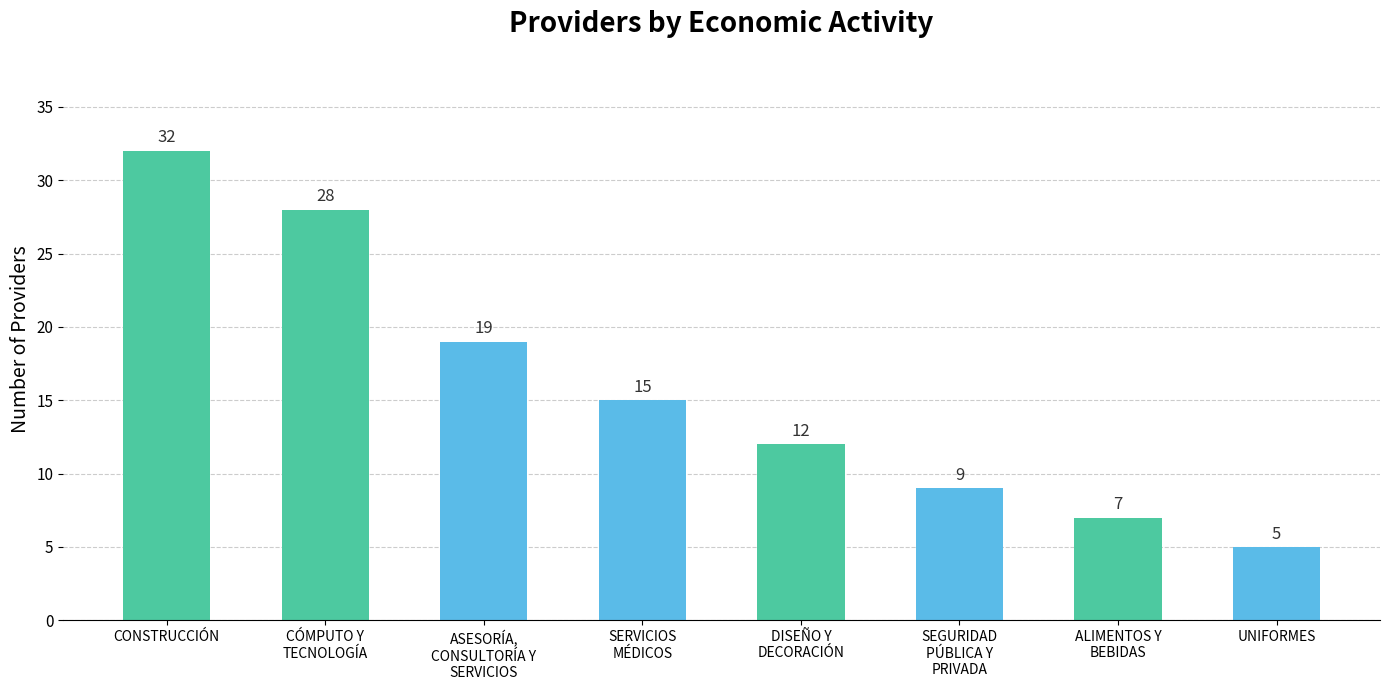

Rank the categories by value from lowest to highest.

UNIFORMES, ALIMENTOS Y
BEBIDAS, SEGURIDAD
PÚBLICA Y
PRIVADA, DISEÑO Y
DECORACIÓN, SERVICIOS
MÉDICOS, ASESORÍA,
CONSULTORÍA Y
SERVICIOS, CÓMPUTO Y
TECNOLOGÍA, CONSTRUCCIÓN